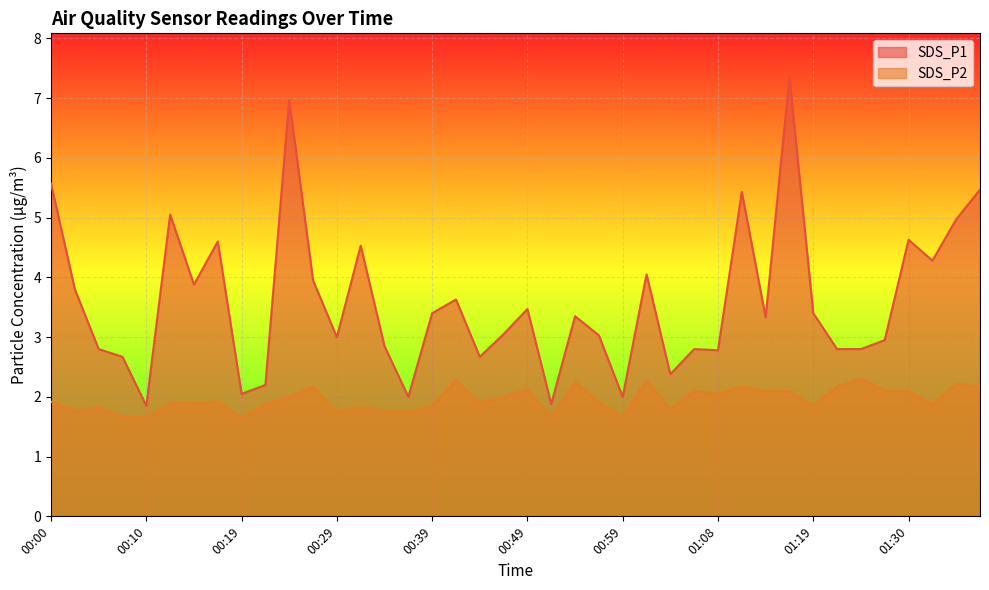

How many lines are shown in the chart?

2